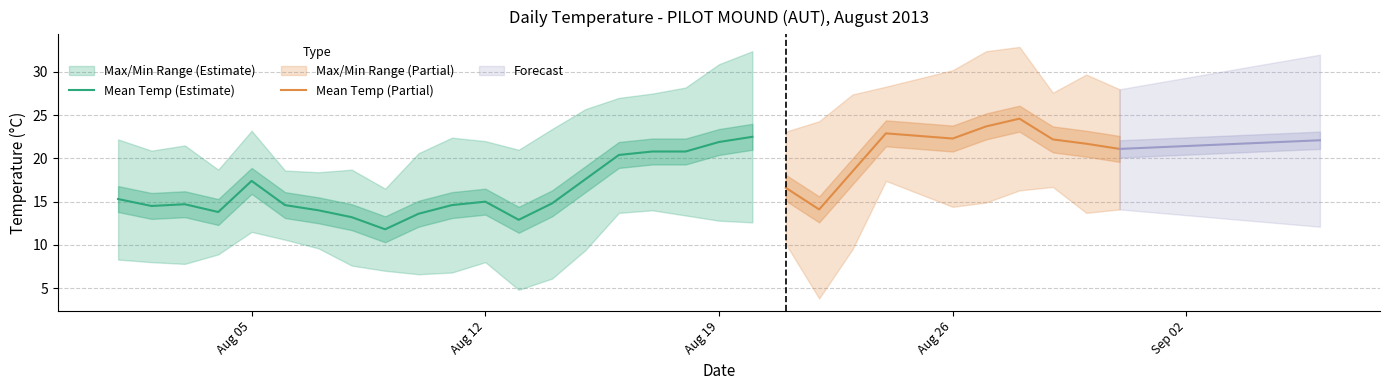

In Mean Temp, how many points are higher than both neighbors (excluding endpoints)?

6